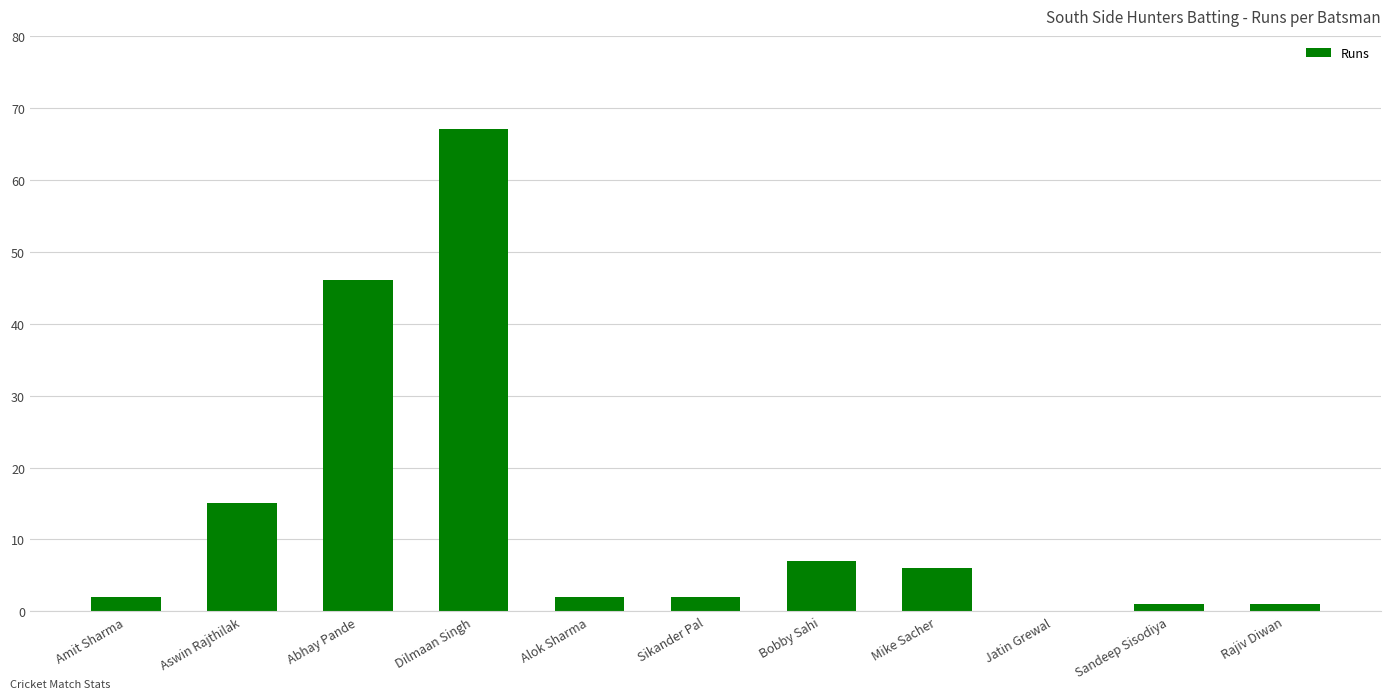

Which category has the highest value across all series?

Dilmaan Singh